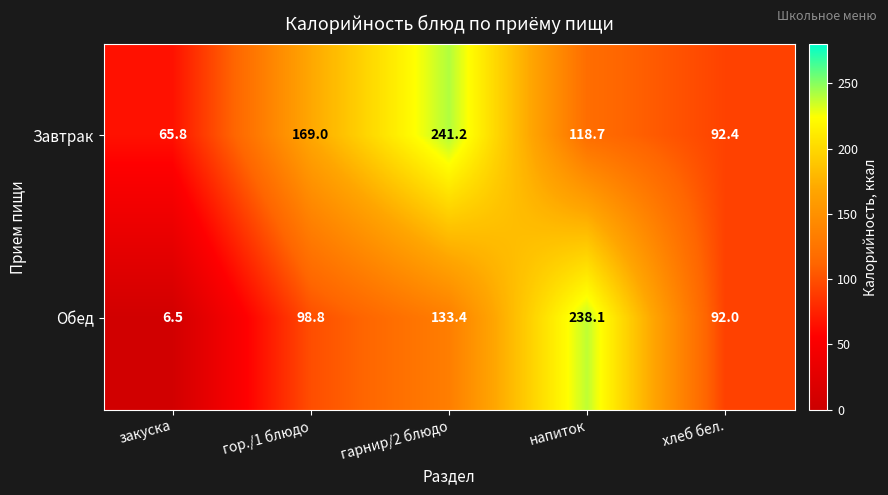

Rank the series by their average value, from highest to lowest.

Завтрак, Обед